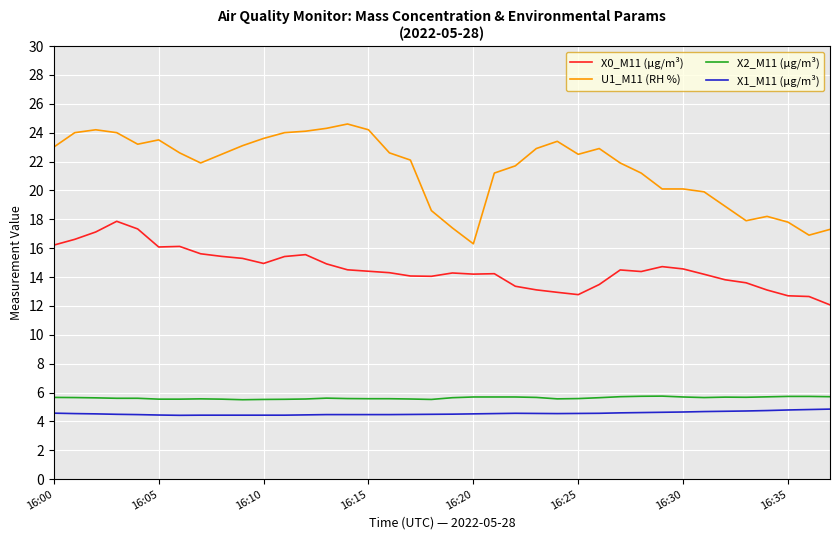

Which series has the widest spread of values?

U1_M11 (RH %)